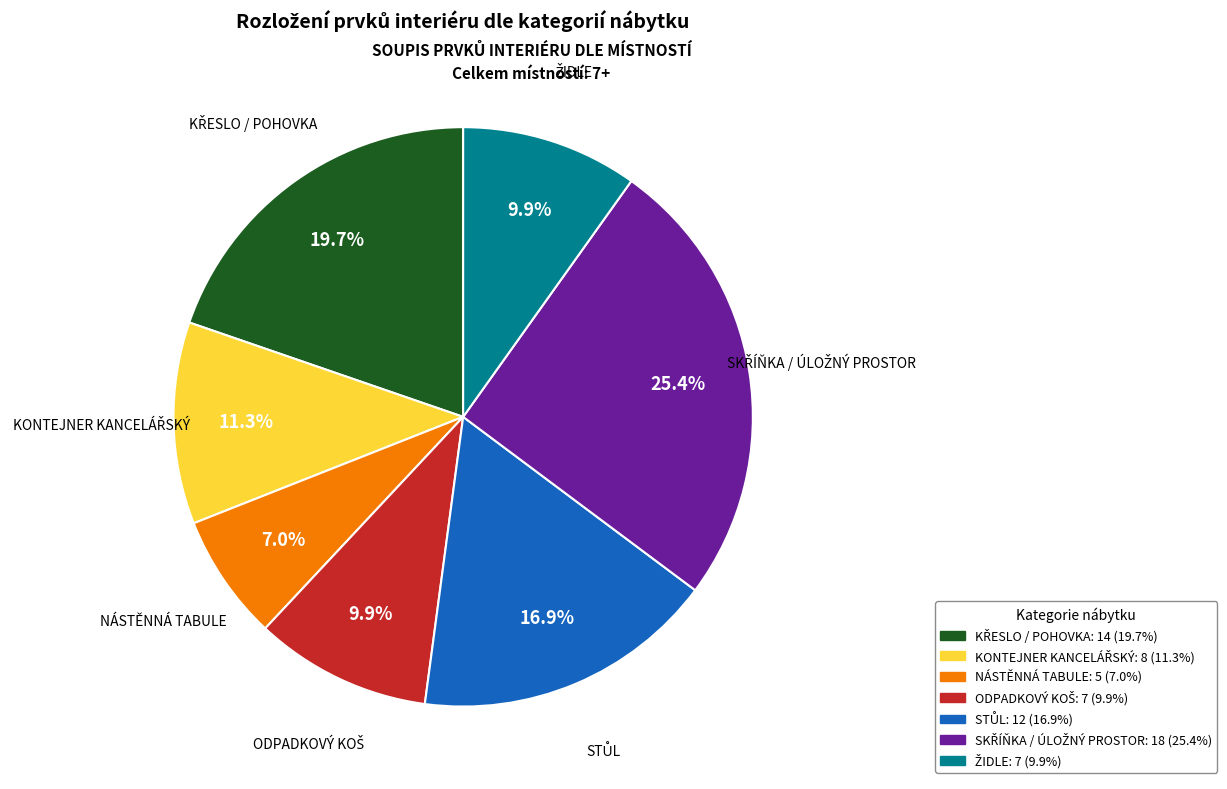

Does any single category account for the majority?

No